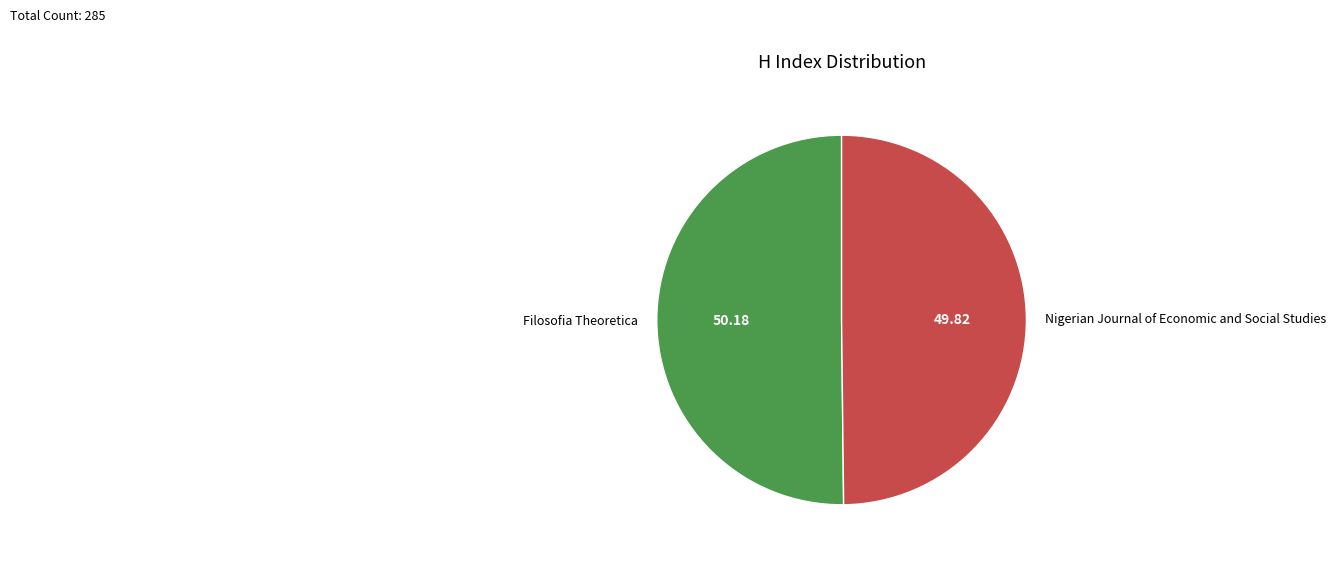

Is the sum of Filosofia Theoretica and Nigerian Journal of Economic and Social Studies greater than half?

Yes